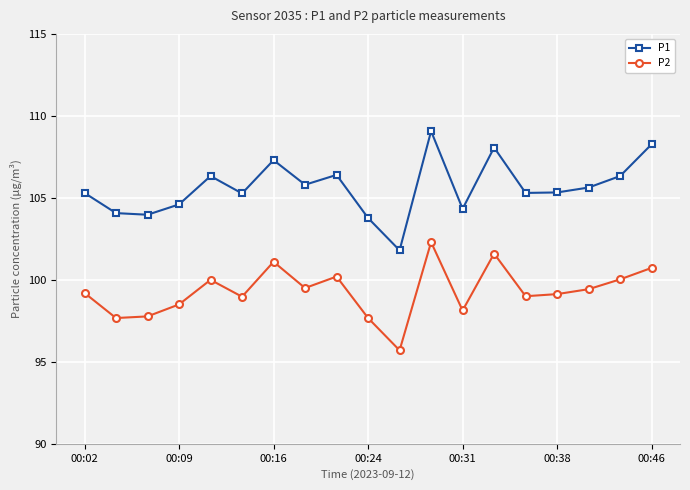

List the series in order of their overall mean, lowest first.

P2, P1